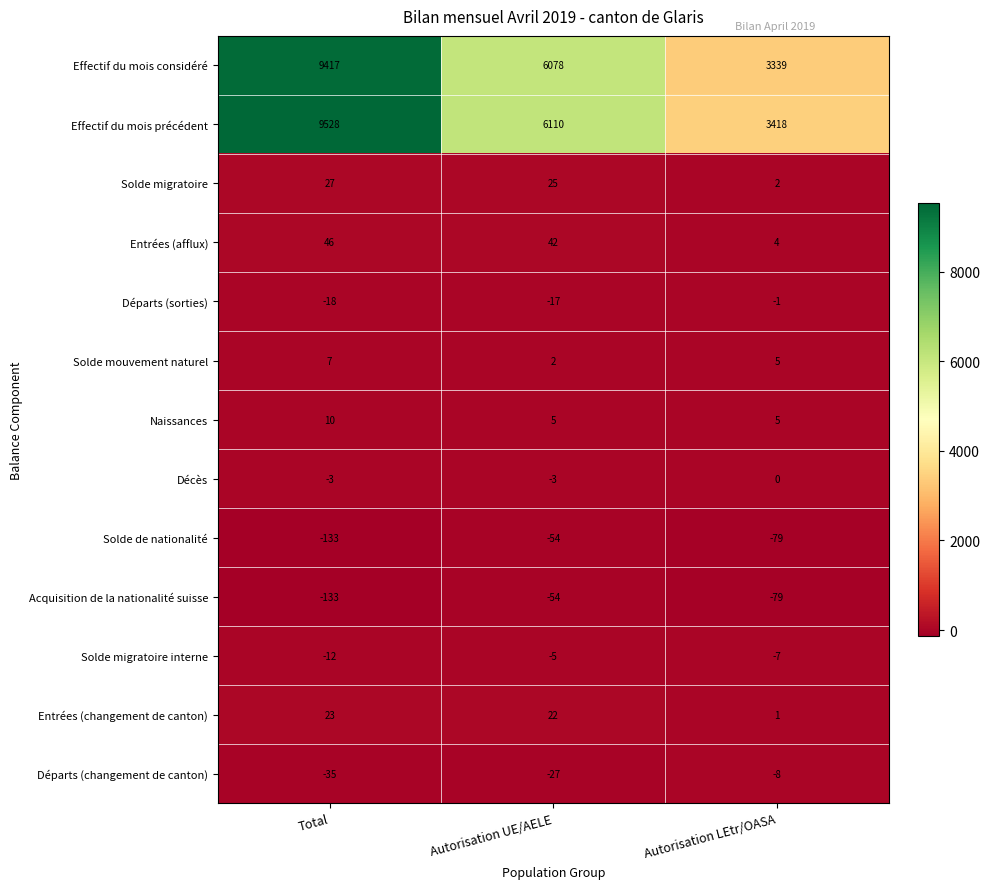

What is the difference between the maximum and minimum values in the Solde de nationalité series?

79